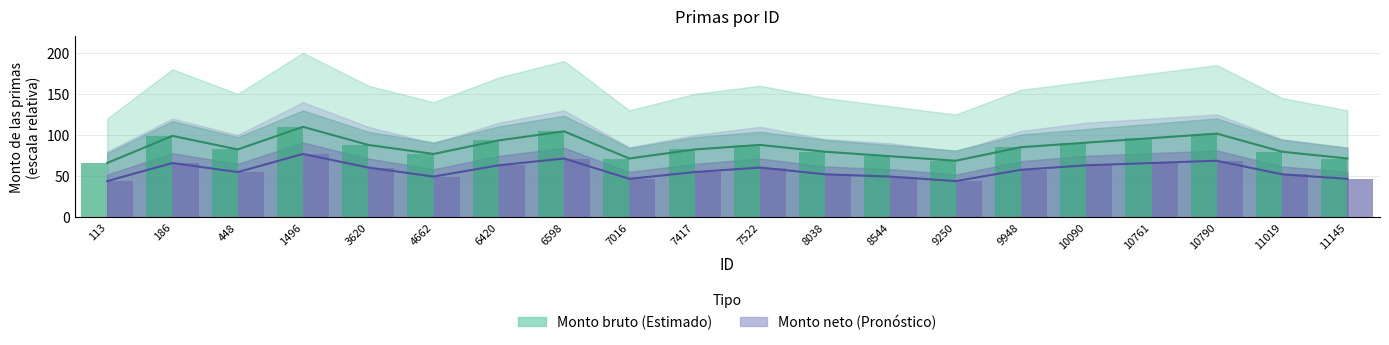

True or false: Monto bruto de las primas has a value of 20.5 at 3620.

False